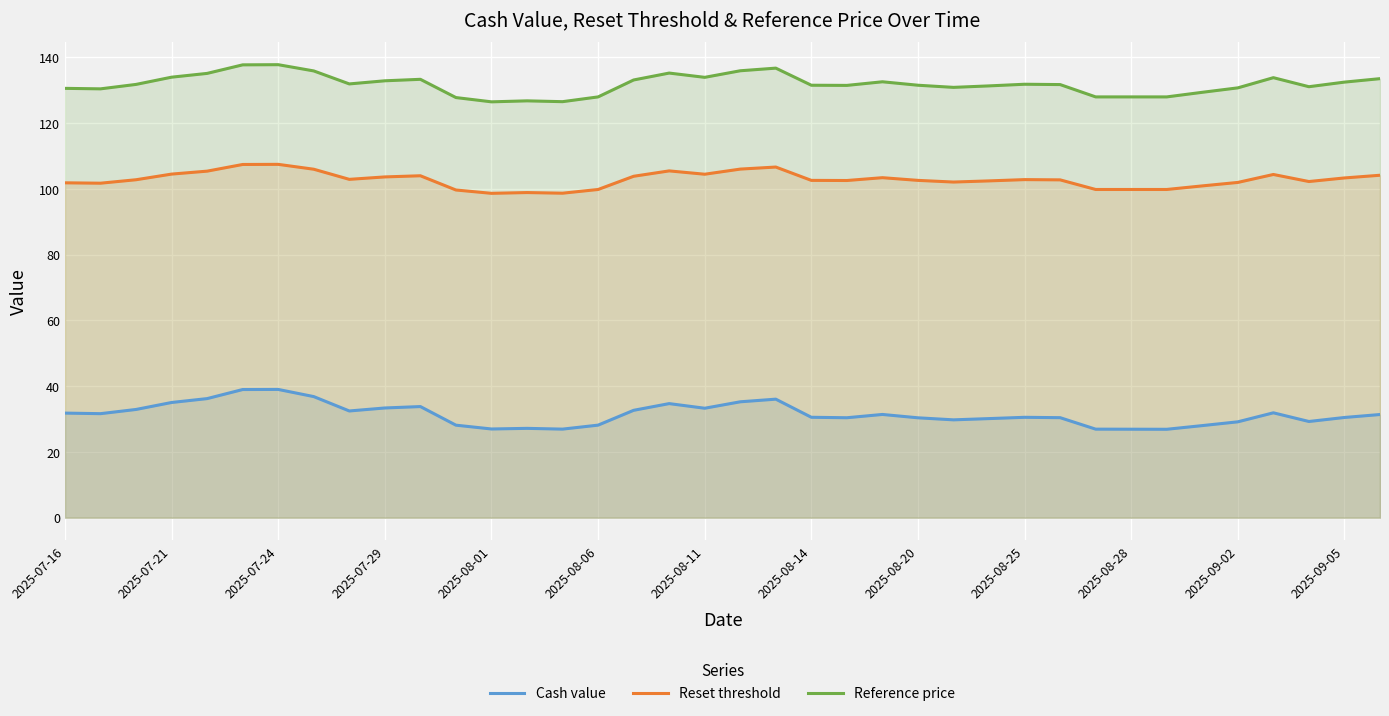

True or false: Reset threshold and Cash value cross at least once.

False